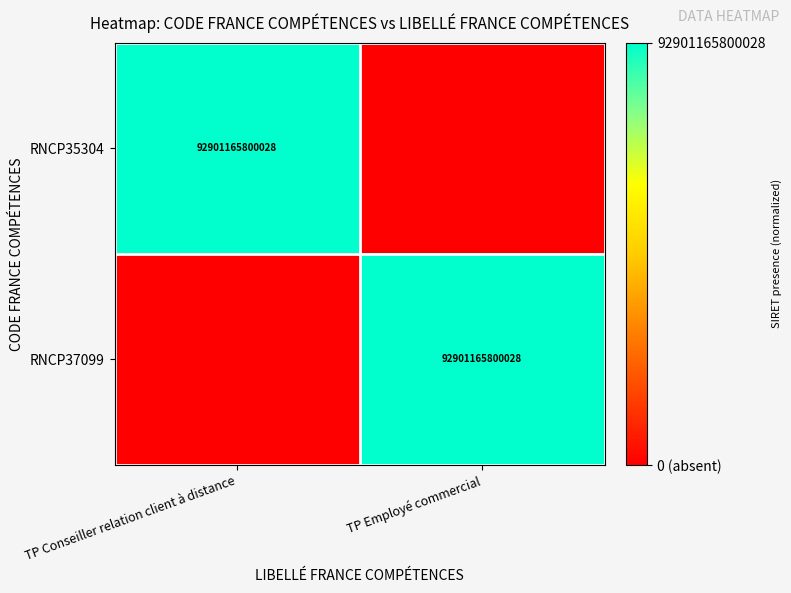

What is the total value across all series at TP Conseiller relation client à distance?

1